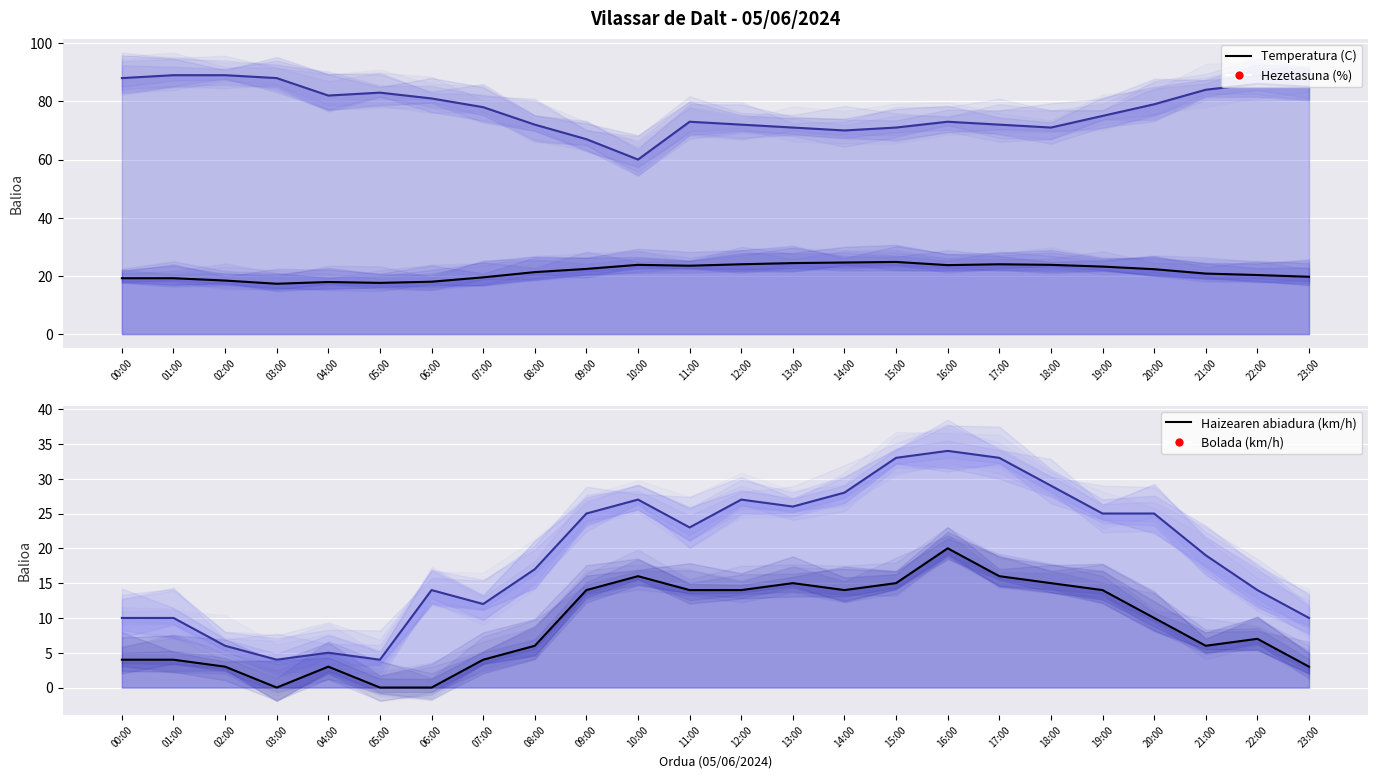

At which category is the sum across all series the highest?

16:00